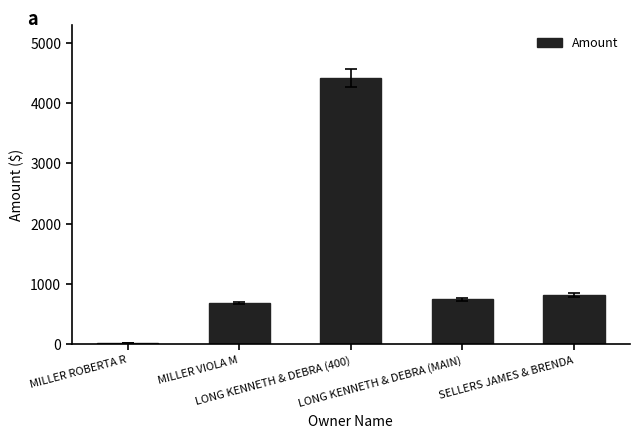

Approximately how many times larger is the value at LONG KENNETH & DEBRA (MAIN) compared to LONG KENNETH & DEBRA (400)?

0.2